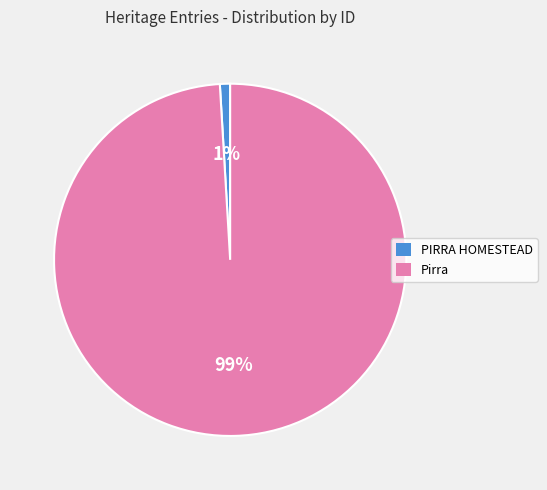

To the nearest percent, what is the difference between the largest and smallest slice percentages?

98%